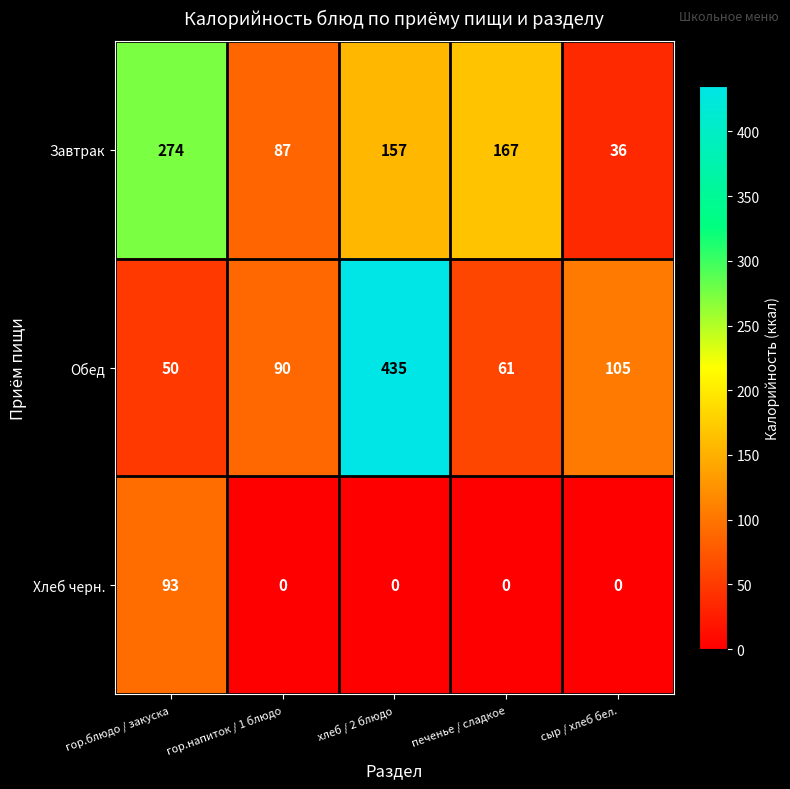

Rank the series at гор.блюдо / закуска from highest to lowest value.

Завтрак, Хлеб черн., Обед